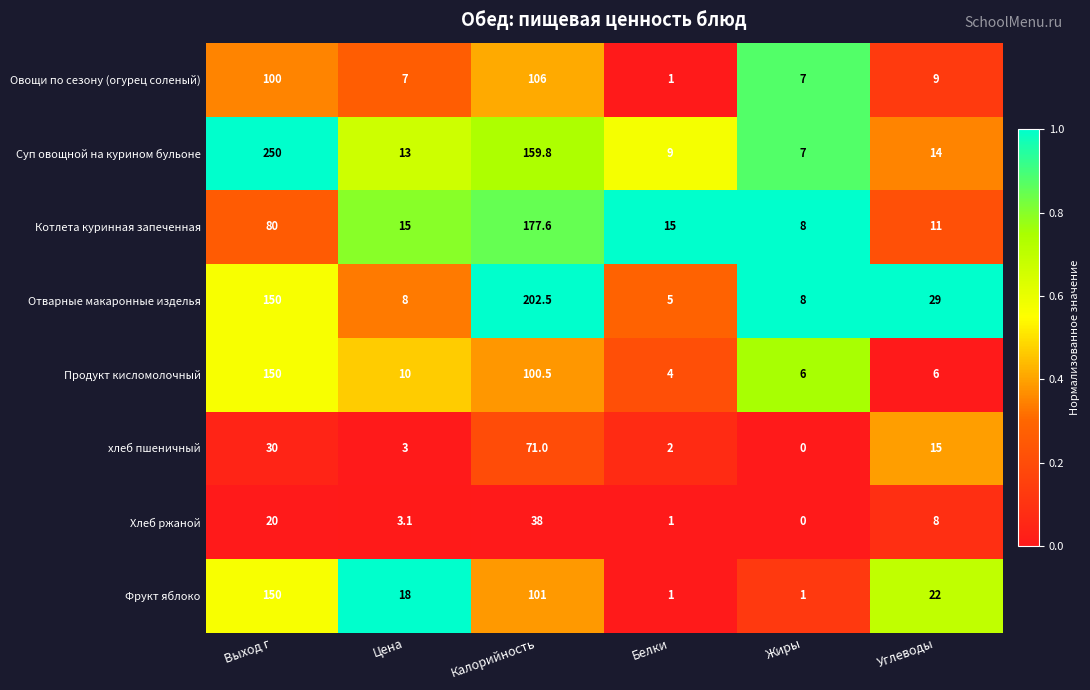

Rank the series at Калорийность from lowest to highest value.

Хлеб ржаной, хлеб пшеничный, Продукт кисломолочный, Фрукт яблоко, Овощи по сезону (огурец соленый), Суп овощной на курином бульоне, Котлета куринная запеченная, Отварные макаронные изделья